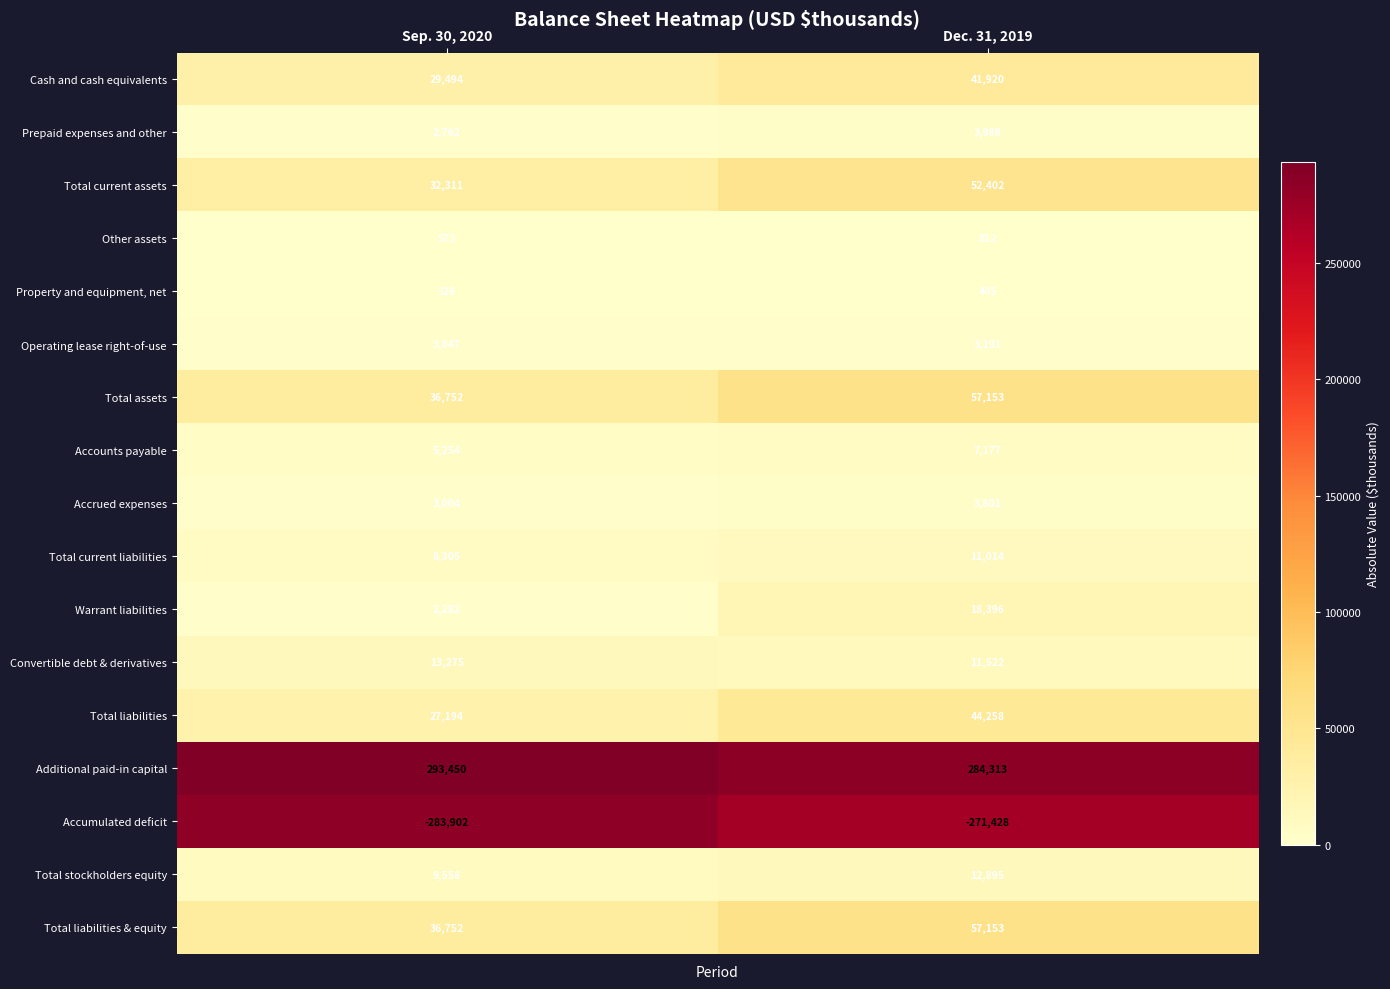

The Convertible debt & derivatives series shows 13275 at Sep. 30, 2020. True or false?

True